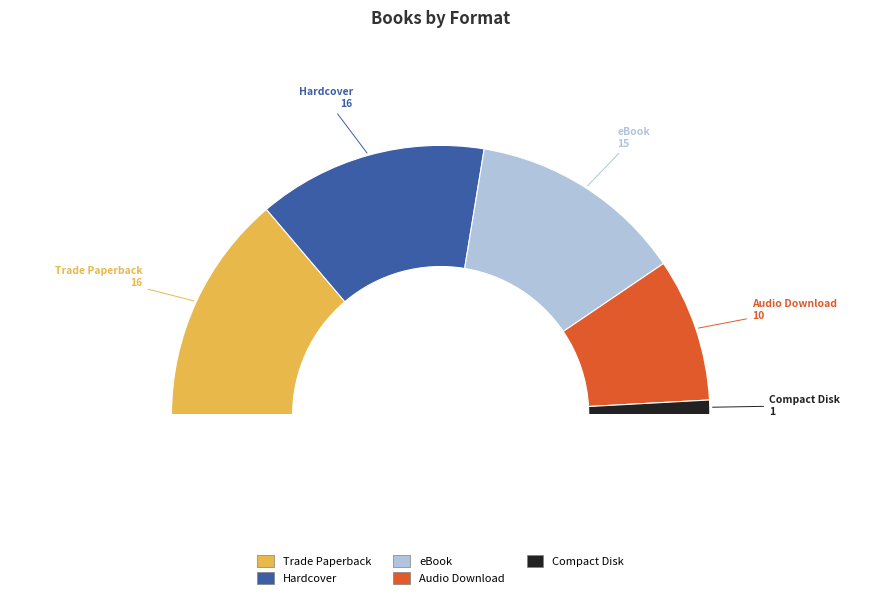

How many slices are in this pie chart?

5